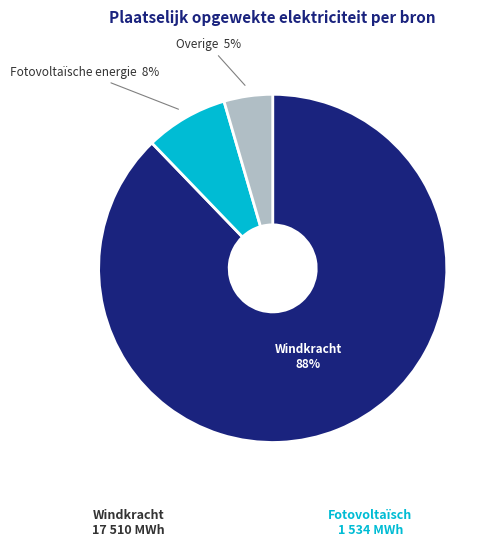

How many segments does this pie chart have?

3